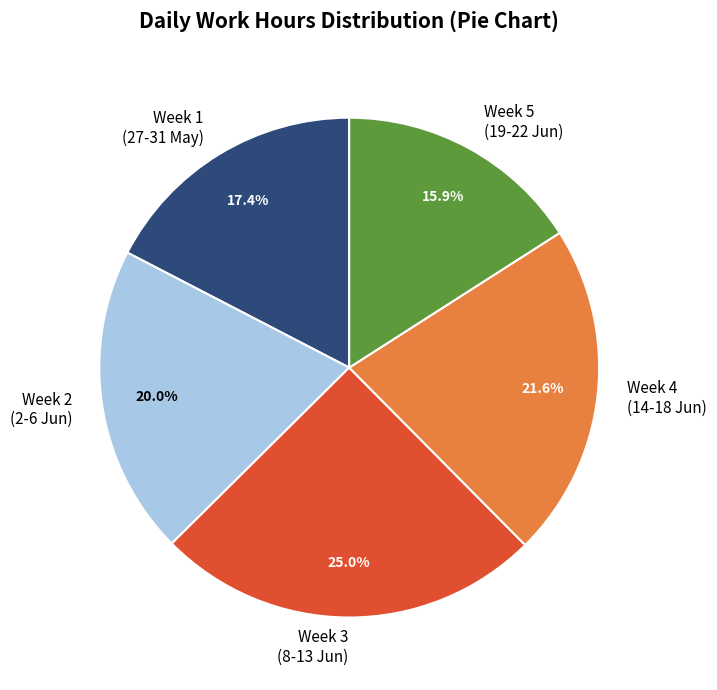

Is there a majority slice in this chart?

No